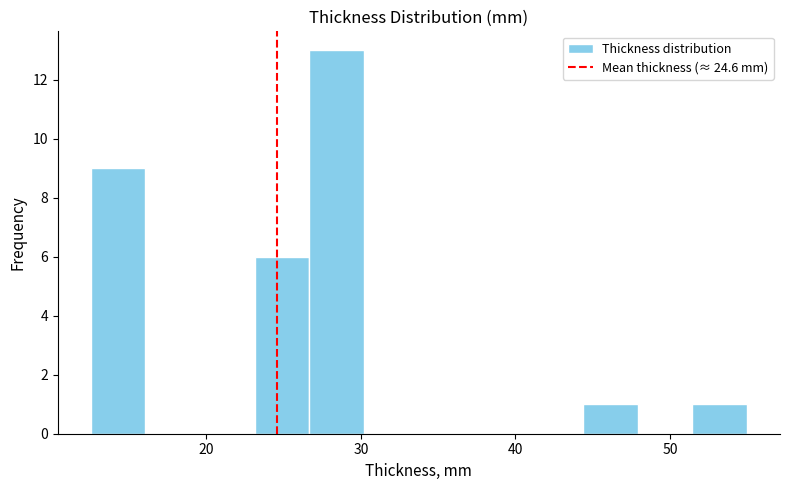

Read against the x-axis, roughly where is the centre of the tallest bar?

28